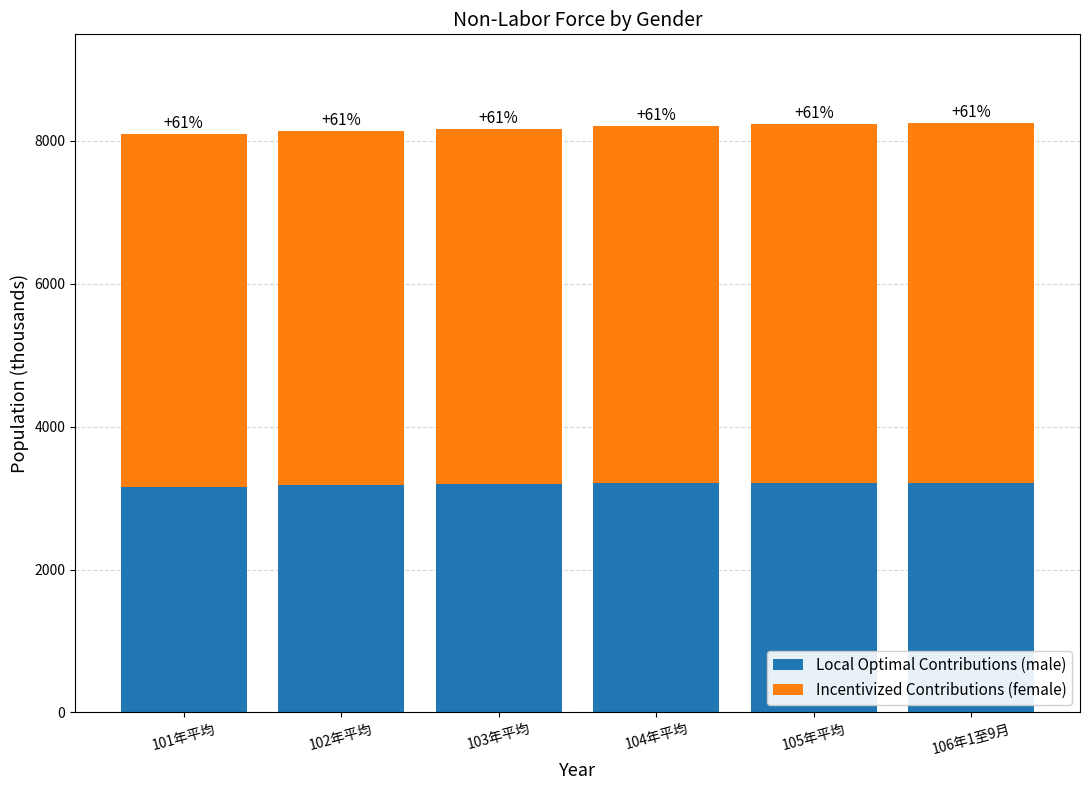

Between 102年平均 and 103年平均, which is larger?

103年平均